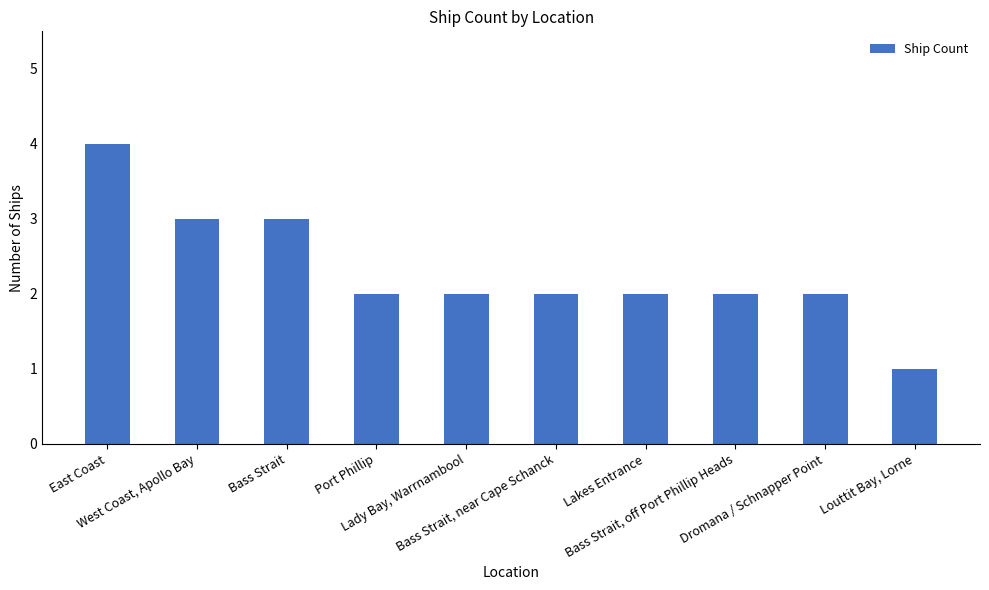

At which category does the chart reach its peak across all series?

East Coast